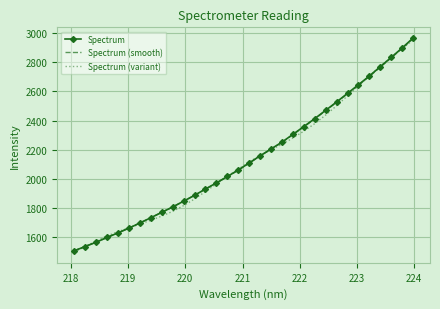

Which series has the widest spread of values?

Spectrum